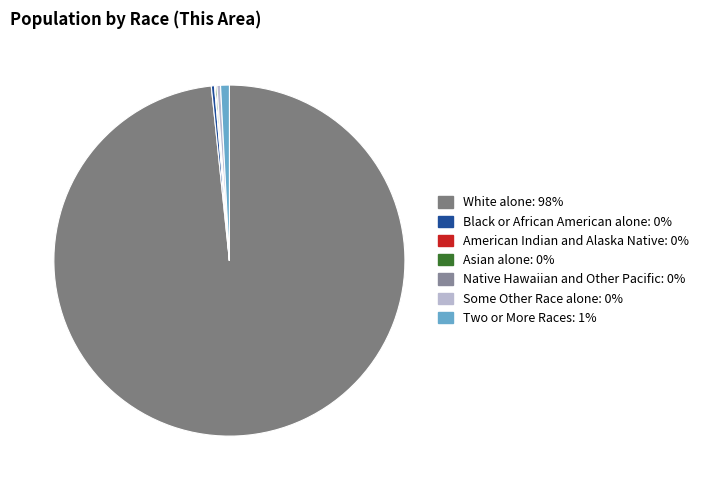

What percentage is the Two or More Races slice, to the nearest percent?

1%